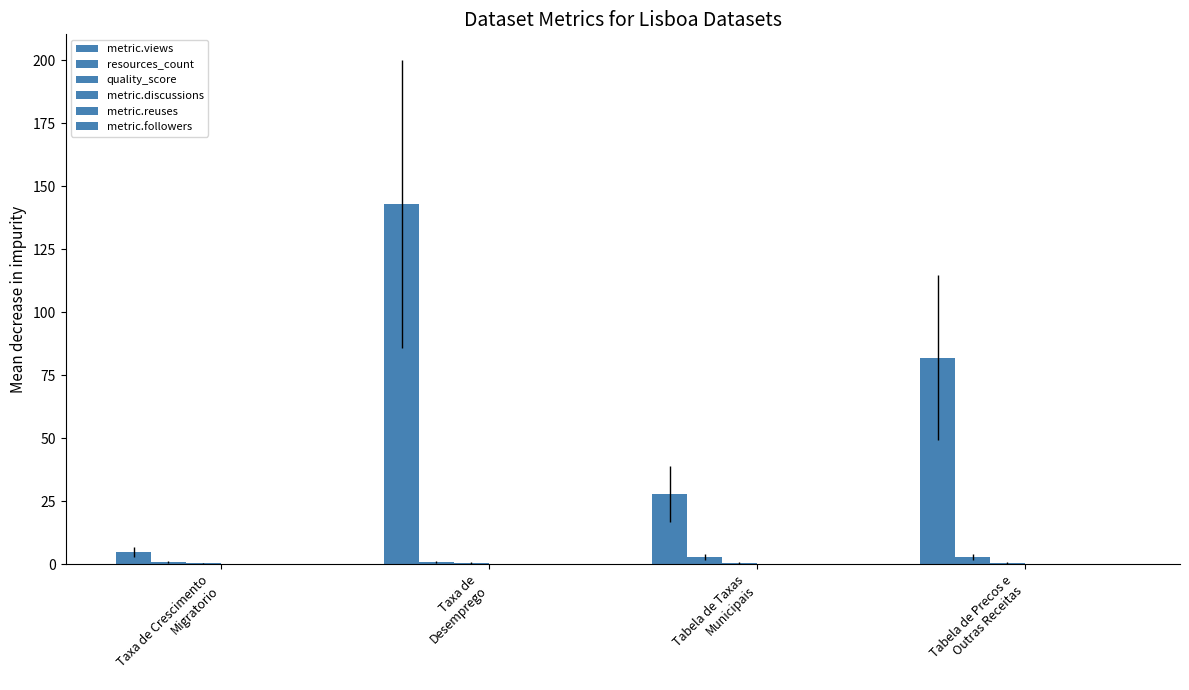

How many series are shown in this chart?

3